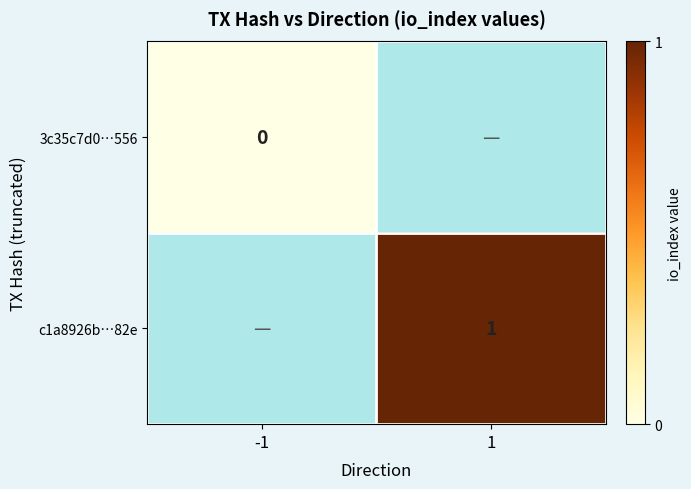

True or false: c1a8926b…82e has a value of 1 at 1.

True